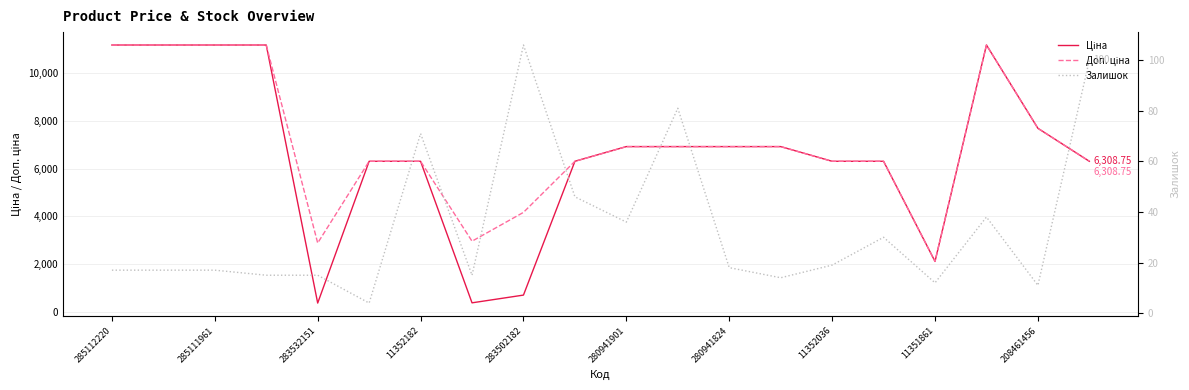

List the series in order of their peak value, lowest first.

Залишок, Ціна, Доп. ціна